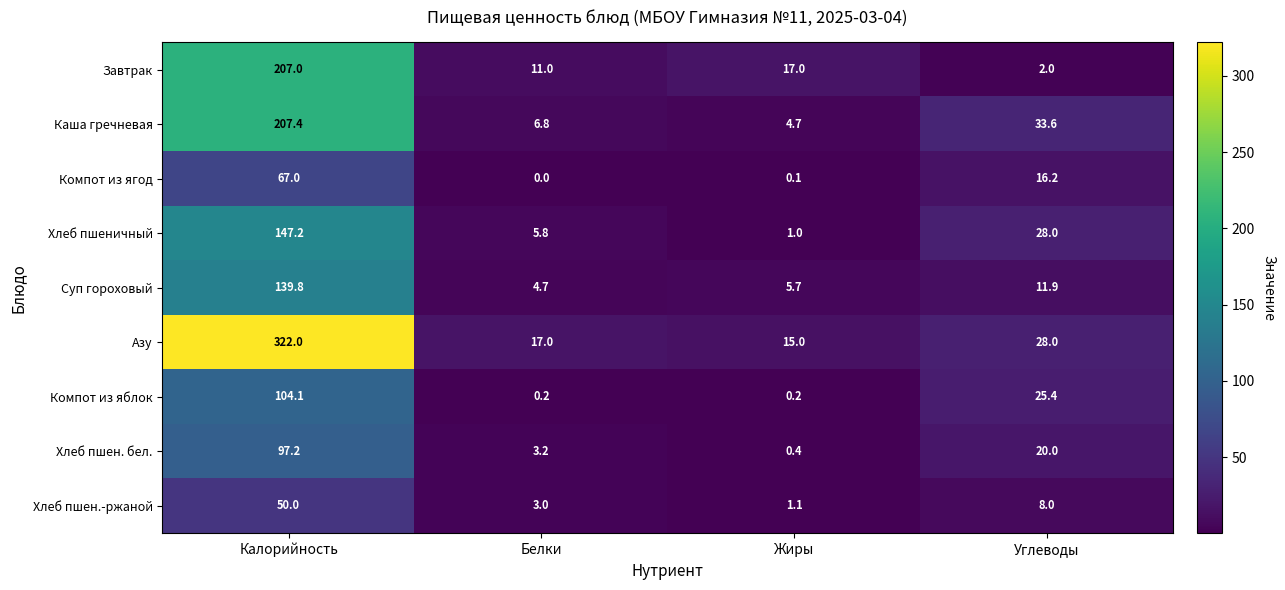

What is the highest value of the Завтрак series?

207.0